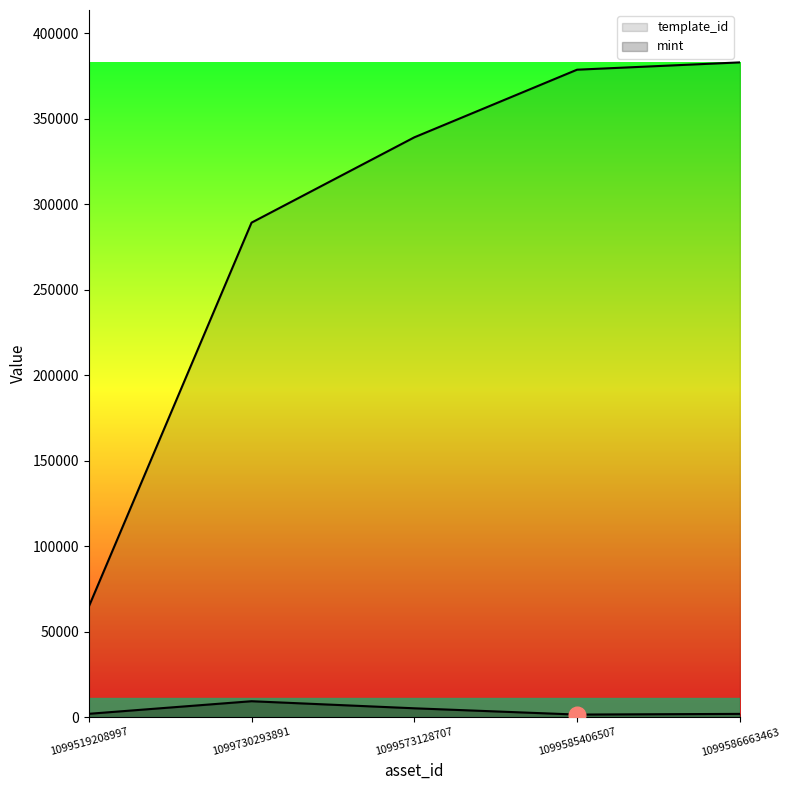

Count the number of categories in the chart.

5